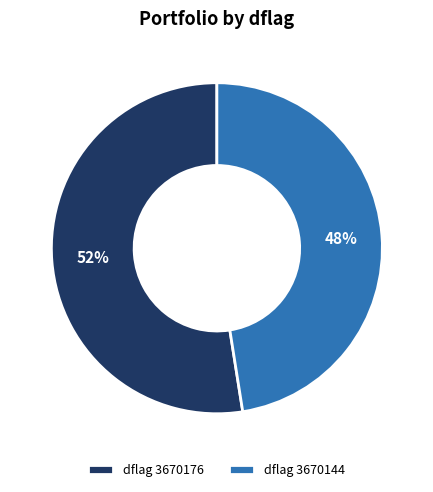

Is it true that dflag 3670144 is 48% of the pie?

True